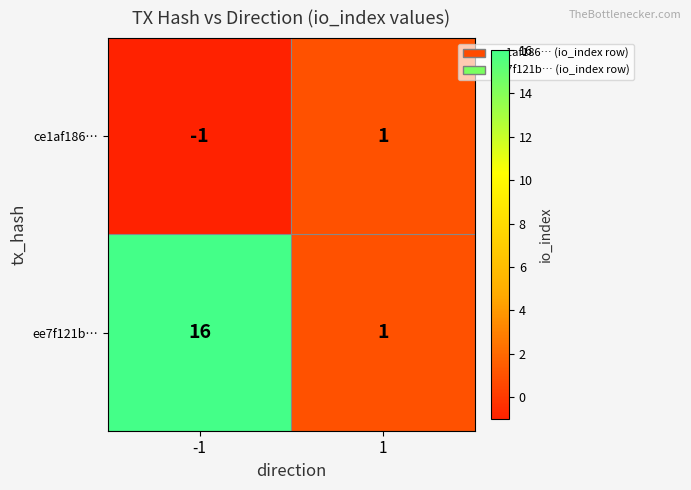

Reading left to right, what are all the values shown in this chart?

ce1af186…: -1=-1	1=1
ee7f121b…: -1=16	1=1